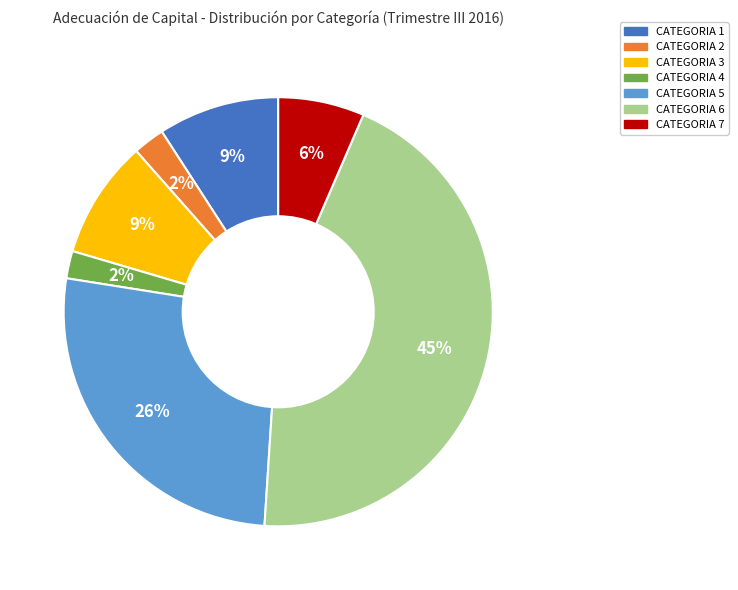

How many slices are in this pie chart?

7